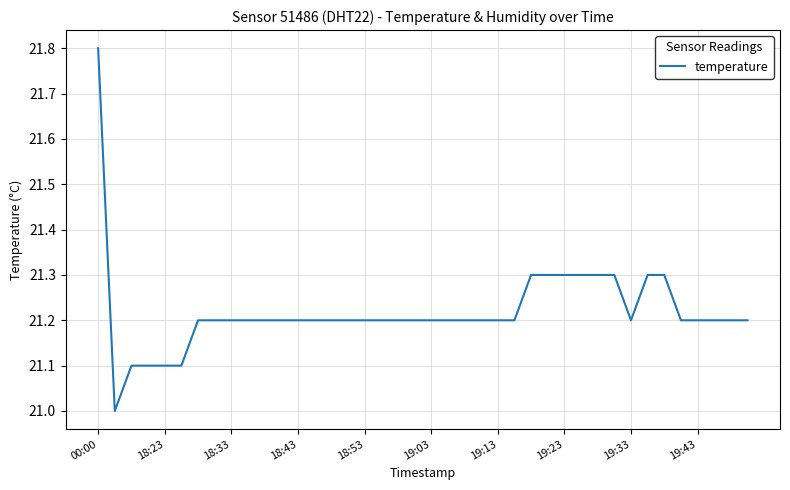

What is the greatest value displayed?

21.8